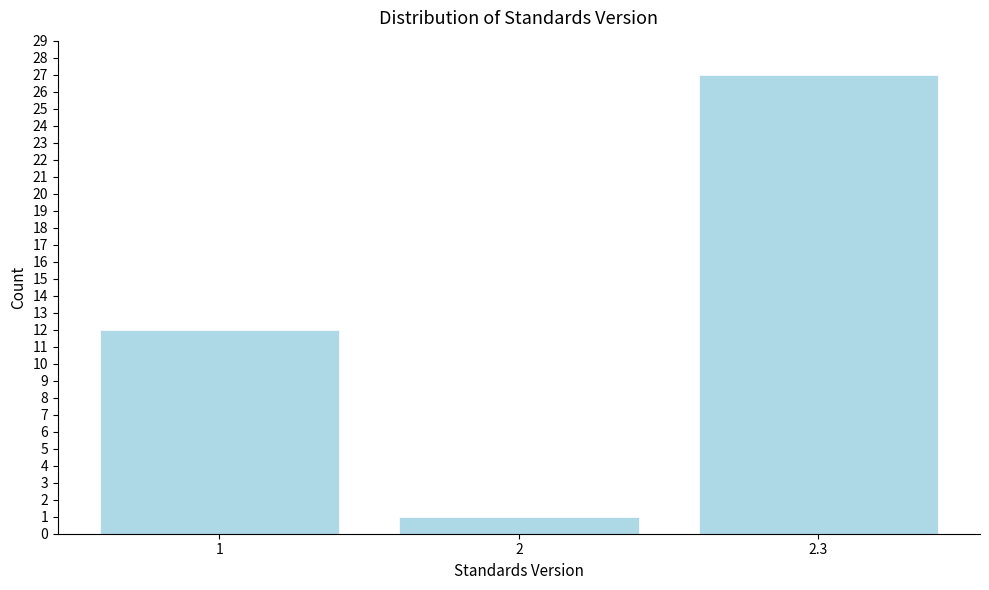

Reading right to left, transcribe all the data shown in this chart.

27	1	12